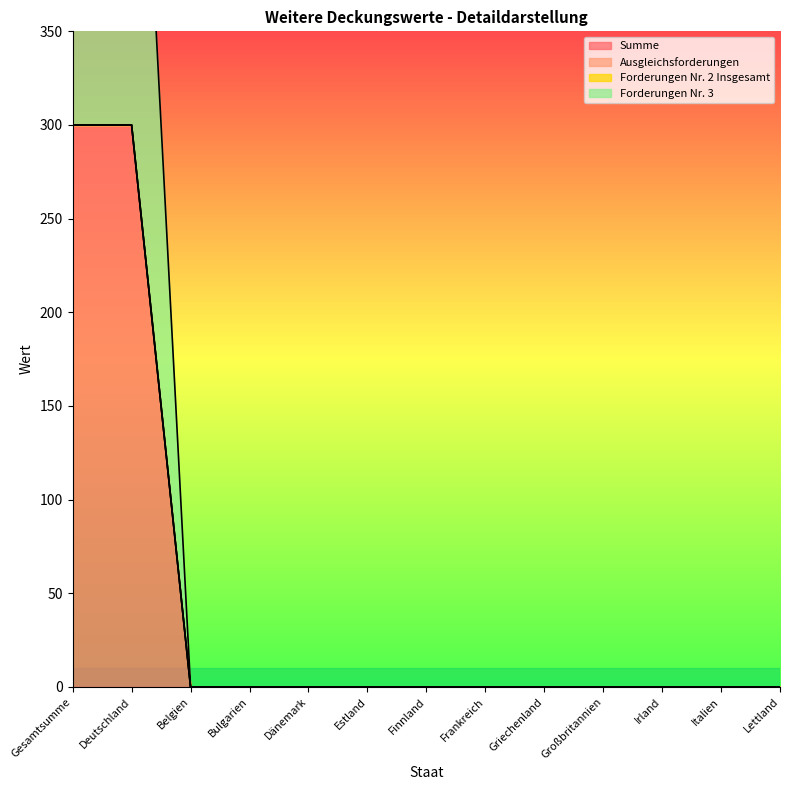

Which series has the largest range (max minus min)?

Summe